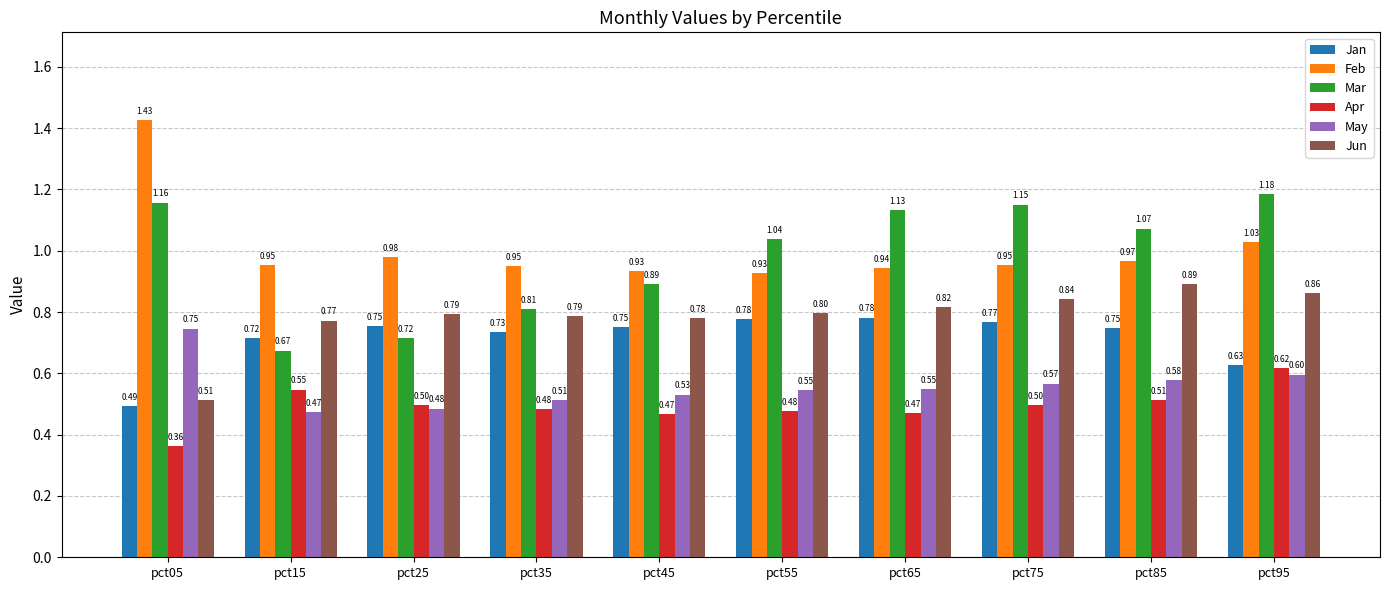

Which label corresponds to the largest value in the chart?

pct05